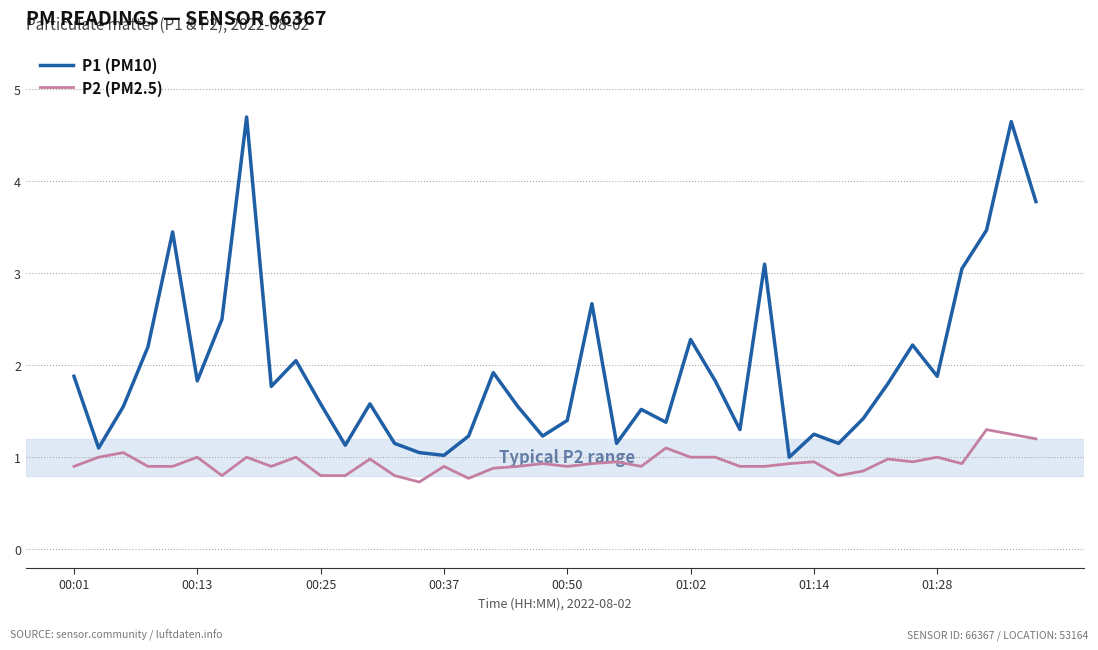

What is the difference between the maximum and minimum values in the P2 (PM2.5) series?

0.6